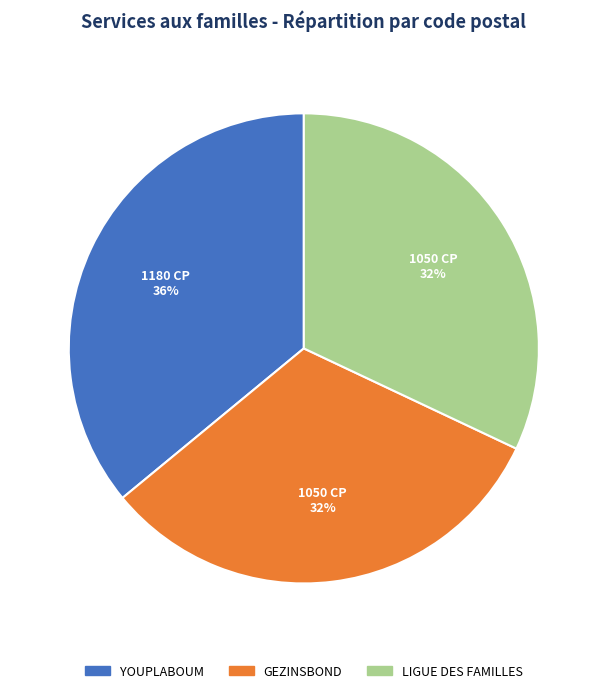

To the nearest percent, what is the difference between the GEZINSBOND and YOUPLABOUM slice percentages?

4%